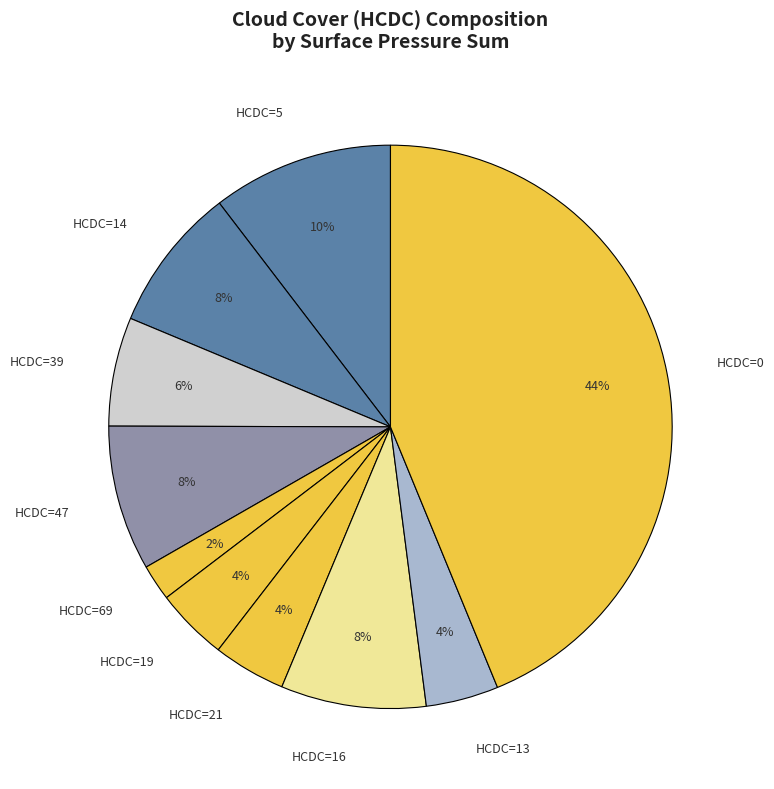

Which has a higher value, HCDC=39 or HCDC=47?

HCDC=47